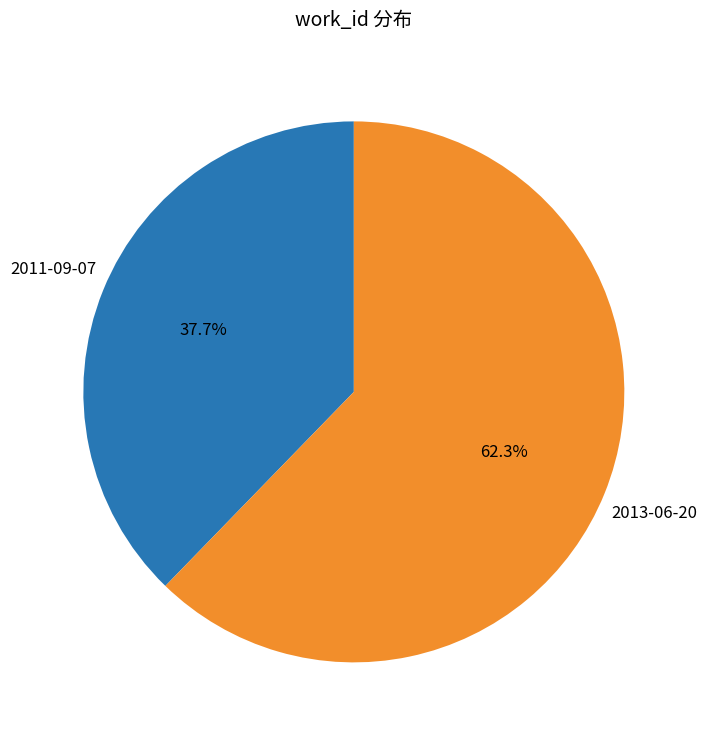

Which category has the smallest portion of the pie?

2011-09-07